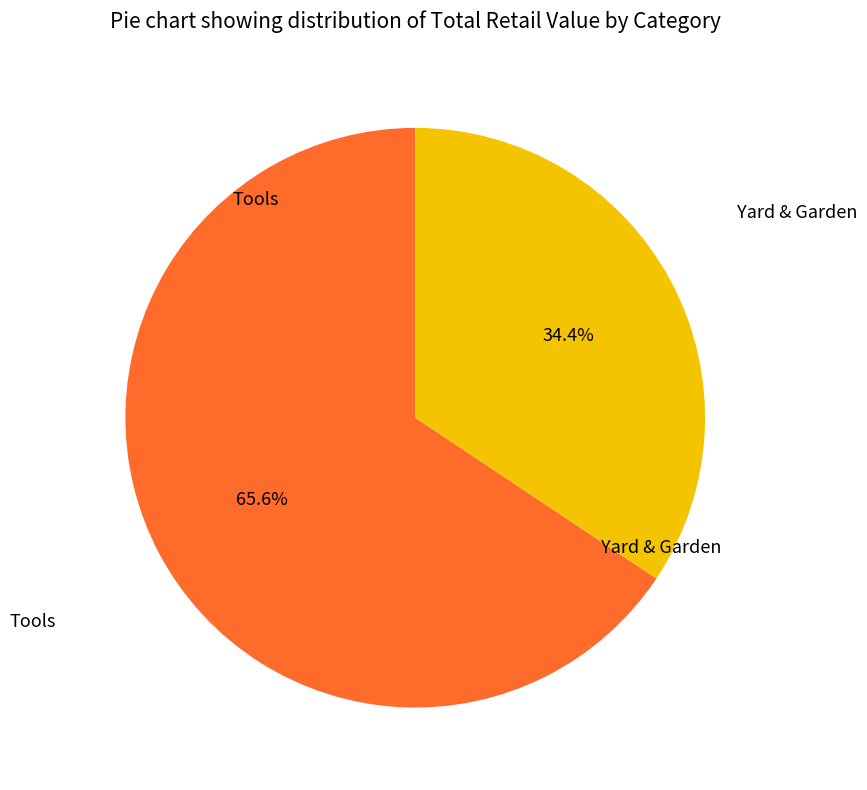

Is there a majority slice in this chart?

Yes